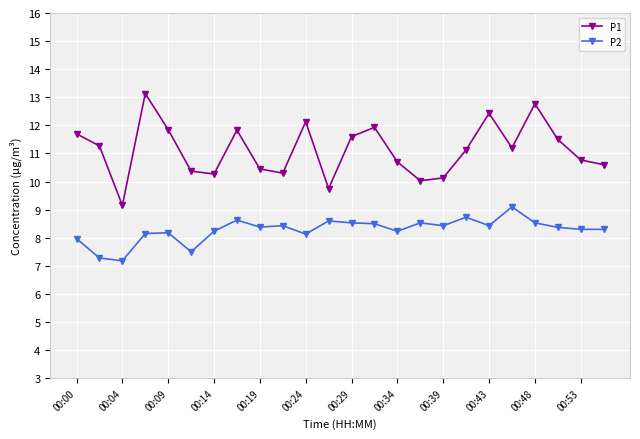

True or false: P1 and P2 intersect in this chart.

False